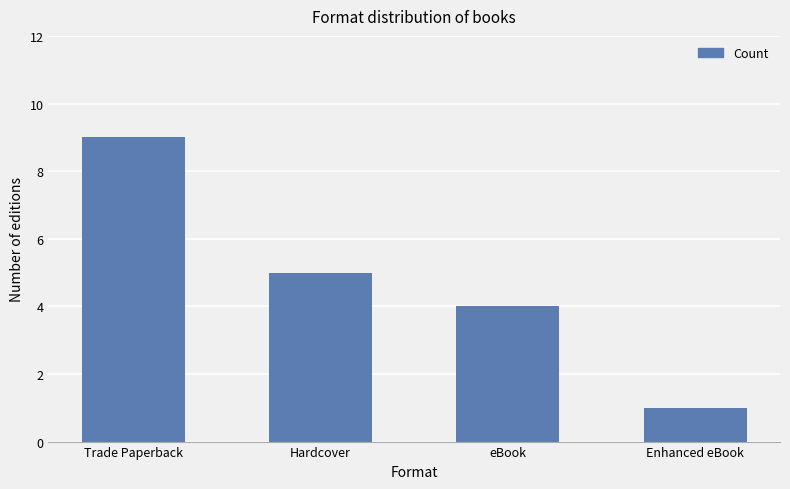

How many bars are there in total?

4